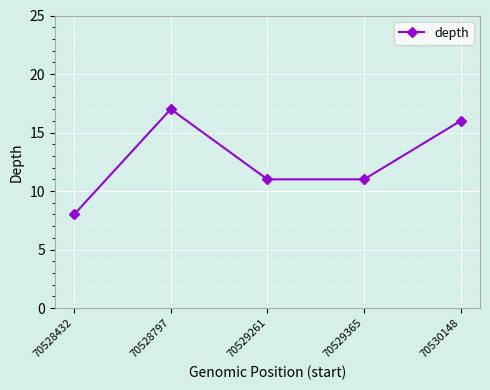

Reading left to right, extract all data points from this chart.

8	17	11	11	16